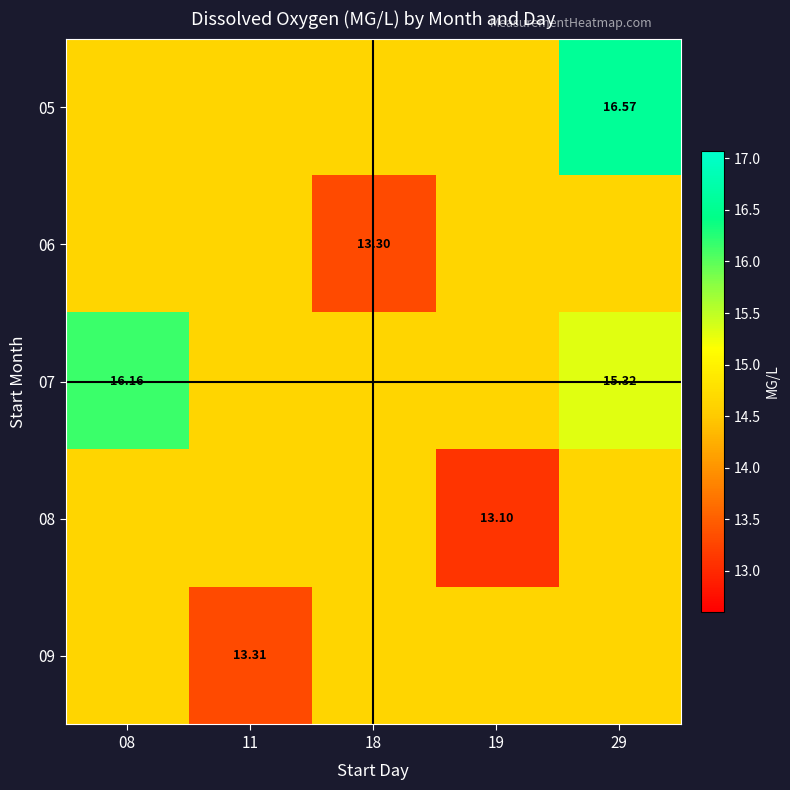

Is the value of 09 at 11 greater than the value of 07 at 29?

No